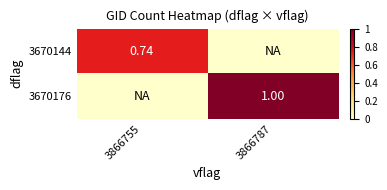

Count the 3670144 values in the range 0 to 1.

2